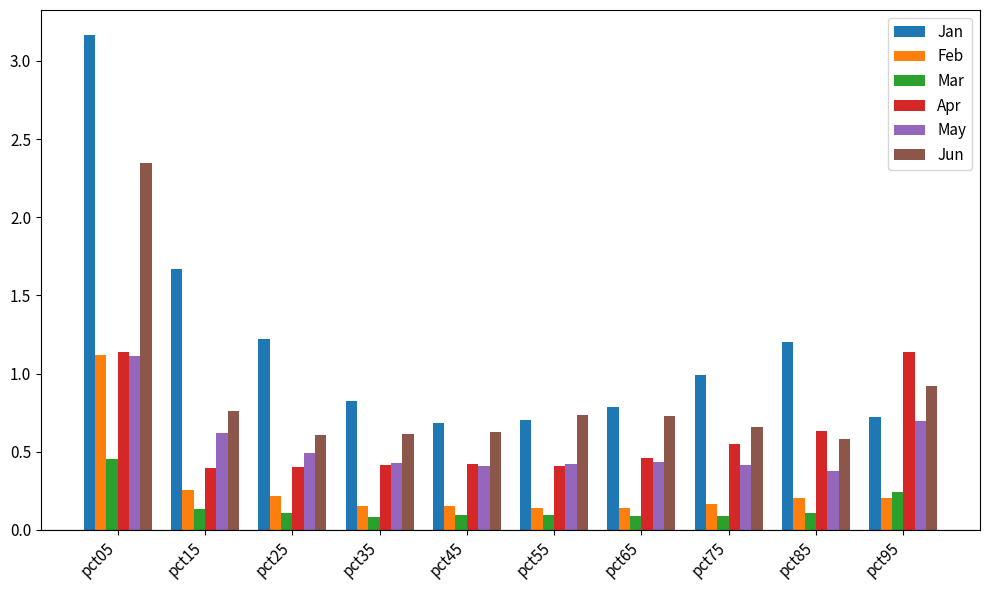

What is the spread (max minus min) of values at pct15?

1.5